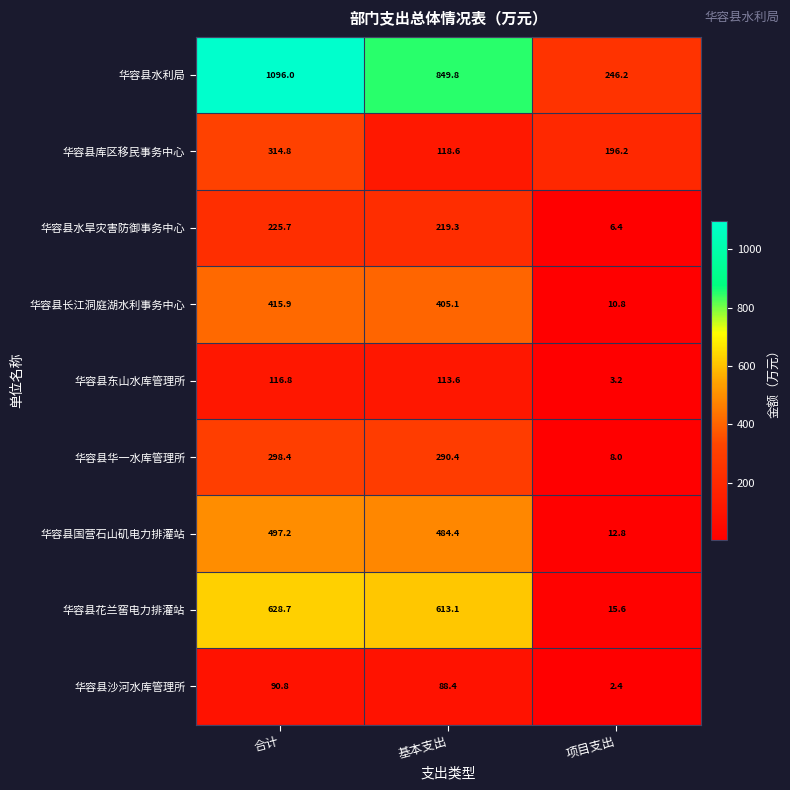

Which label corresponds to the smallest value in the chart?

项目支出